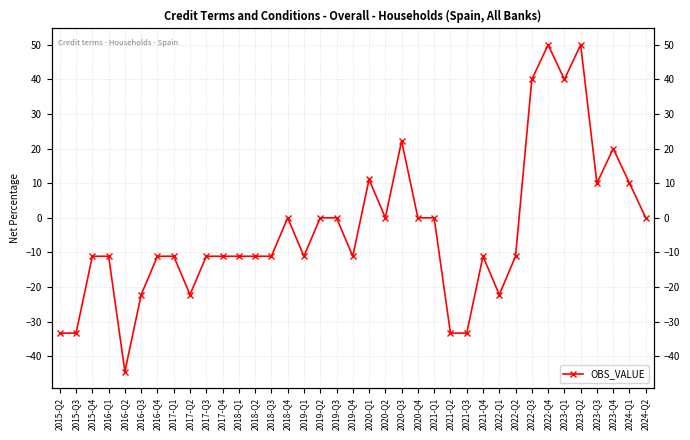

What is the difference between the second highest and minimum values?

94.4